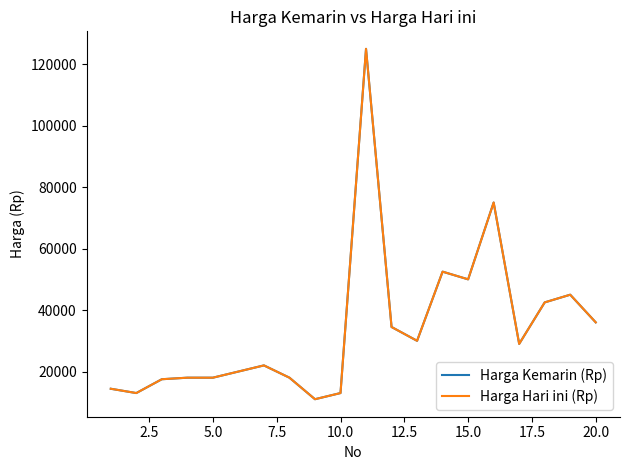

Is this an area chart (filled region under the line)?

No